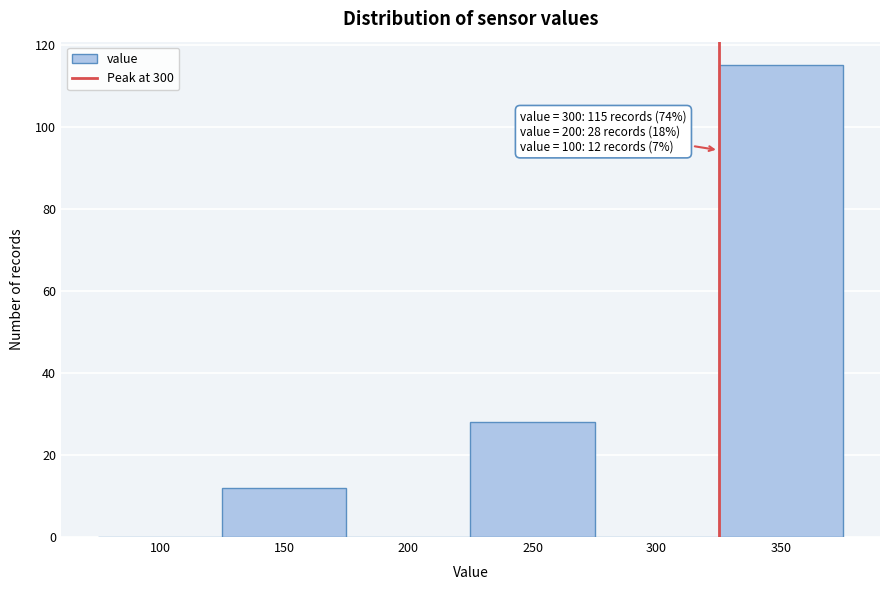

Reading left to right, list all the values displayed in this chart.

100=0	150=12	200=0	250=28	300=0	350=115